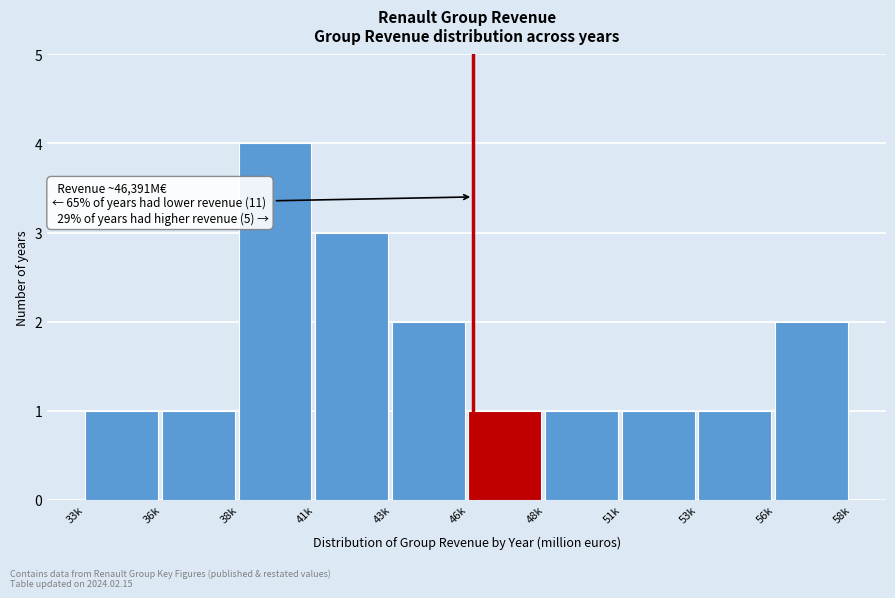

Reading left to right, extract all data points from this chart.

33k=1	36k=1	38k=4	41k=3	43k=2	46k=1	48k=1	51k=1	53k=1	56k=2